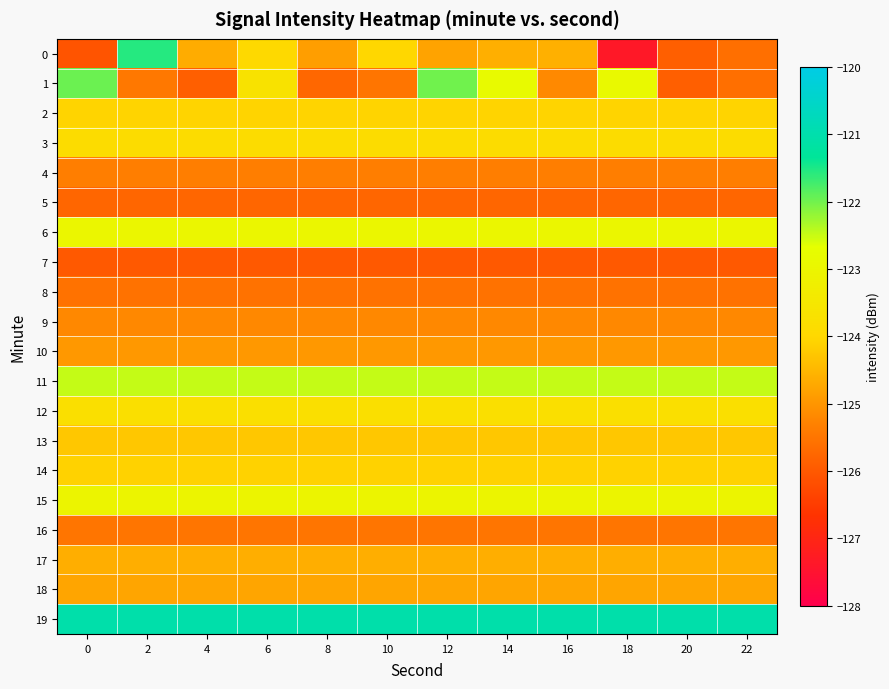

Reading left to right, transcribe all the data shown in this chart.

0: 0=-126.1	2=-121.6	4=-124.7	6=-124.0	8=-124.9	10=-124.0	12=-124.8	14=-124.6	16=-124.6	18=-127.4	20=-125.9	22=-125.6
1: 0=-122.0	2=-125.5	4=-125.9	6=-123.7	8=-125.7	10=-125.5	12=-122.0	14=-122.8	16=-125.2	18=-122.9	20=-125.9	22=-125.6
2: 0=-124.1	2=-124.1	4=-124.1	6=-124.1	8=-124.1	10=-124.1	12=-124.1	14=-124.1	16=-124.1	18=-124.1	20=-124.1	22=-124.1
3: 0=-123.9	2=-123.9	4=-123.9	6=-123.9	8=-123.9	10=-123.9	12=-123.9	14=-123.9	16=-123.9	18=-123.9	20=-123.9	22=-123.9
4: 0=-125.3	2=-125.3	4=-125.3	6=-125.3	8=-125.3	10=-125.3	12=-125.3	14=-125.3	16=-125.3	18=-125.3	20=-125.3	22=-125.3
5: 0=-125.8	2=-125.8	4=-125.8	6=-125.8	8=-125.8	10=-125.8	12=-125.8	14=-125.8	16=-125.8	18=-125.8	20=-125.8	22=-125.8
6: 0=-123.0	2=-123.0	4=-123.0	6=-123.0	8=-123.0	10=-123.0	12=-123.0	14=-123.0	16=-123.0	18=-123.0	20=-123.0	22=-123.0
7: 0=-126.0	2=-126.0	4=-126.0	6=-126.0	8=-126.0	10=-126.0	12=-126.0	14=-126.0	16=-126.0	18=-126.0	20=-126.0	22=-126.0
8: 0=-125.6	2=-125.6	4=-125.6	6=-125.6	8=-125.6	10=-125.6	12=-125.6	14=-125.6	16=-125.6	18=-125.6	20=-125.6	22=-125.6
9: 0=-125.2	2=-125.2	4=-125.2	6=-125.2	8=-125.2	10=-125.2	12=-125.2	14=-125.2	16=-125.2	18=-125.2	20=-125.2	22=-125.2
10: 0=-125.0	2=-125.0	4=-125.0	6=-125.0	8=-125.0	10=-125.0	12=-125.0	14=-125.0	16=-125.0	18=-125.0	20=-125.0	22=-125.0
11: 0=-122.5	2=-122.5	4=-122.5	6=-122.5	8=-122.5	10=-122.5	12=-122.5	14=-122.5	16=-122.5	18=-122.5	20=-122.5	22=-122.5
12: 0=-123.8	2=-123.8	4=-123.8	6=-123.8	8=-123.8	10=-123.8	12=-123.8	14=-123.8	16=-123.8	18=-123.8	20=-123.8	22=-123.8
13: 0=-124.3	2=-124.3	4=-124.3	6=-124.3	8=-124.3	10=-124.3	12=-124.3	14=-124.3	16=-124.3	18=-124.3	20=-124.3	22=-124.3
14: 0=-124.1	2=-124.1	4=-124.1	6=-124.1	8=-124.1	10=-124.1	12=-124.1	14=-124.1	16=-124.1	18=-124.1	20=-124.1	22=-124.1
15: 0=-123.0	2=-123.0	4=-123.0	6=-123.0	8=-123.0	10=-123.0	12=-123.0	14=-123.0	16=-123.0	18=-123.0	20=-123.0	22=-123.0
16: 0=-125.5	2=-125.5	4=-125.5	6=-125.5	8=-125.5	10=-125.5	12=-125.5	14=-125.5	16=-125.5	18=-125.5	20=-125.5	22=-125.5
17: 0=-124.6	2=-124.6	4=-124.6	6=-124.6	8=-124.6	10=-124.6	12=-124.6	14=-124.6	16=-124.6	18=-124.6	20=-124.6	22=-124.6
18: 0=-124.8	2=-124.8	4=-124.8	6=-124.8	8=-124.8	10=-124.8	12=-124.8	14=-124.8	16=-124.8	18=-124.8	20=-124.8	22=-124.8
19: 0=-121.0	2=-121.0	4=-121.0	6=-121.0	8=-121.0	10=-121.0	12=-121.0	14=-121.0	16=-121.0	18=-121.0	20=-121.0	22=-121.0